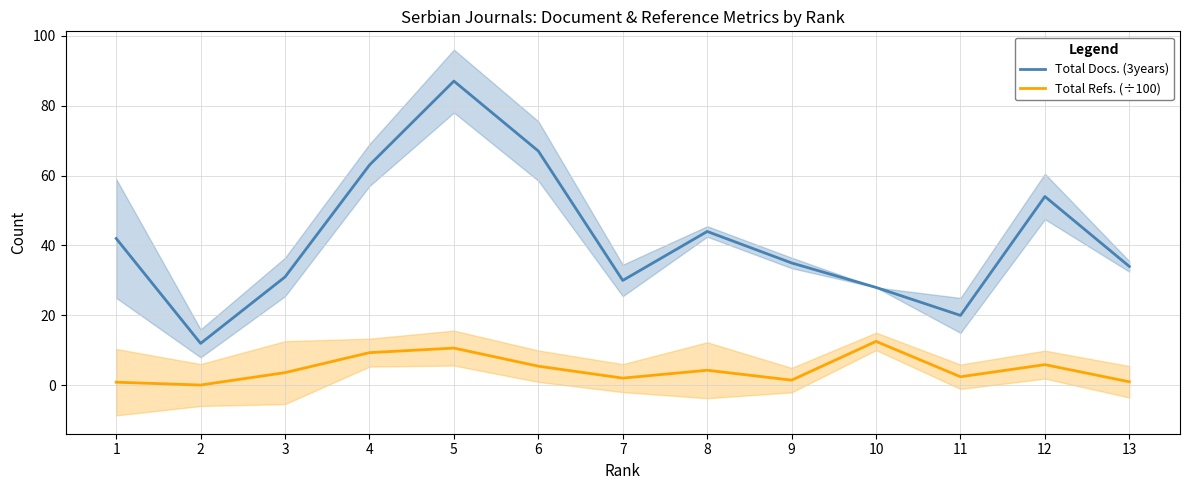

Is the value of Total Refs. (÷100) at 3 greater than the value of Total Docs. (3years) at 13?

No